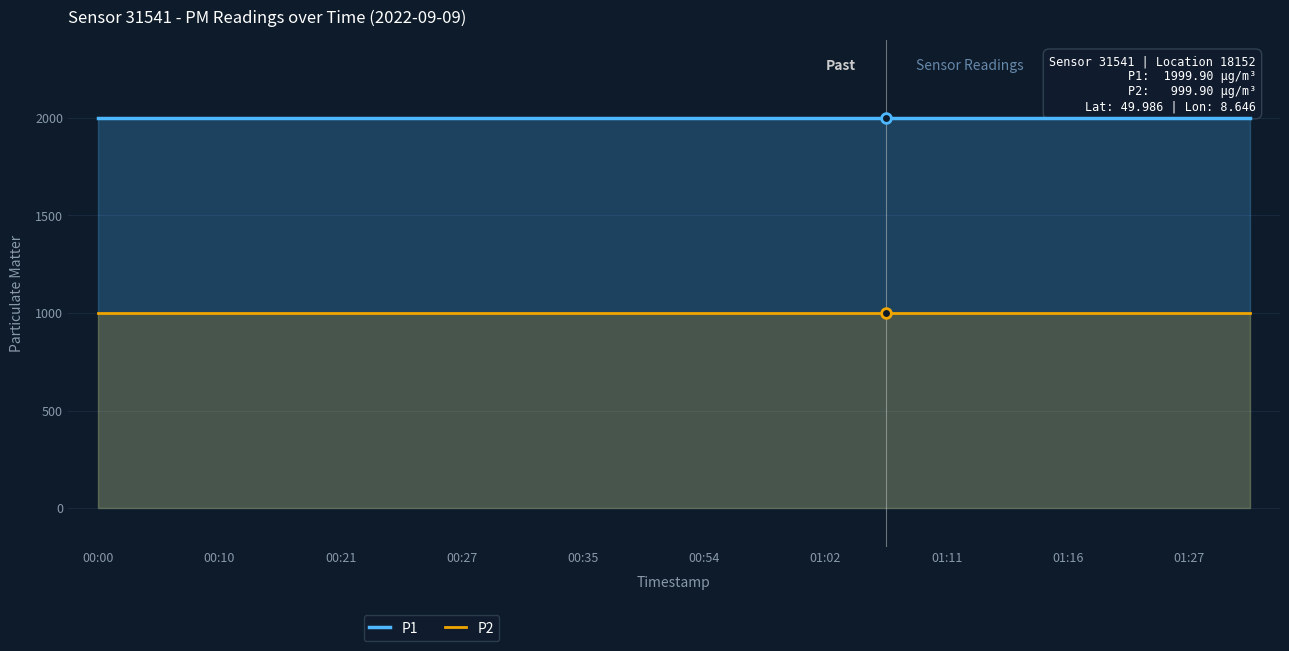

List the series in order of their overall mean, lowest first.

P2, P1